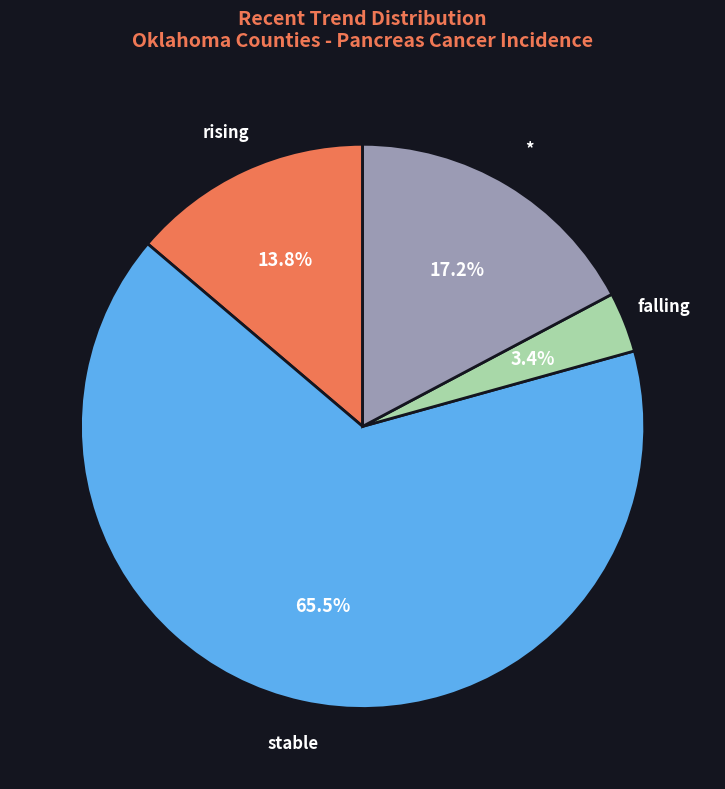

How many segments does this pie chart have?

4